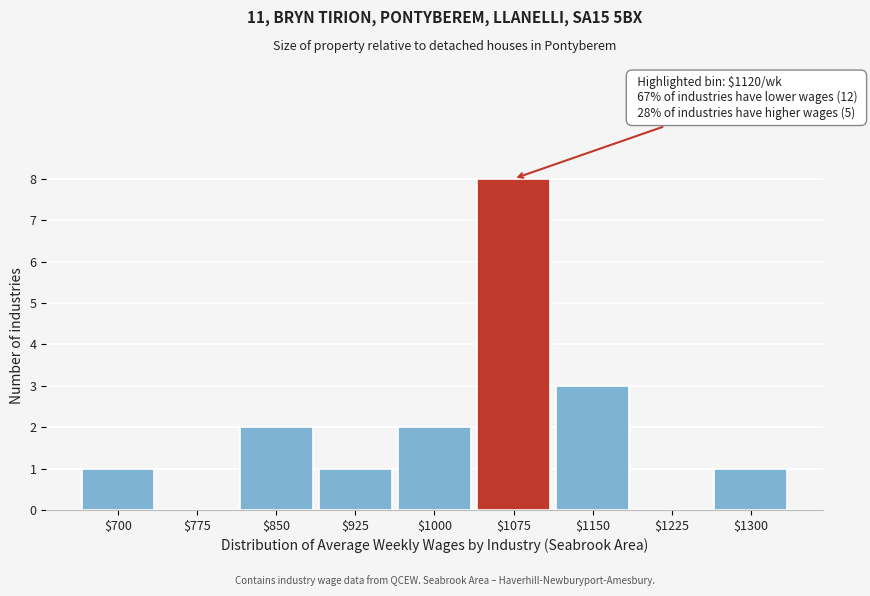

The chart shows a value of 0 at $700. True or false?

False